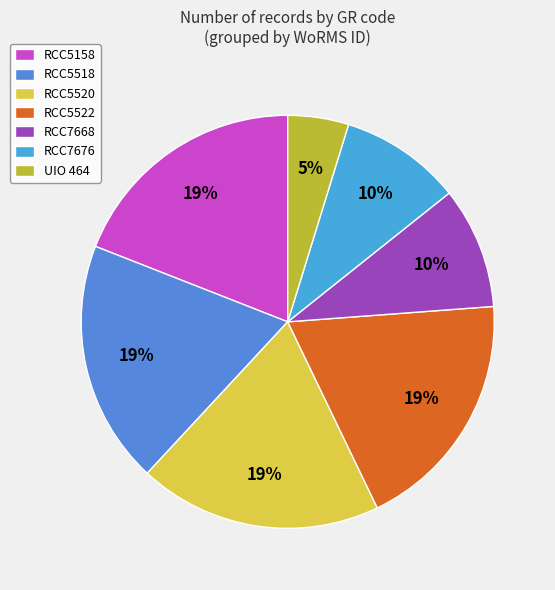

Is there any slice that represents more than half of the pie?

No